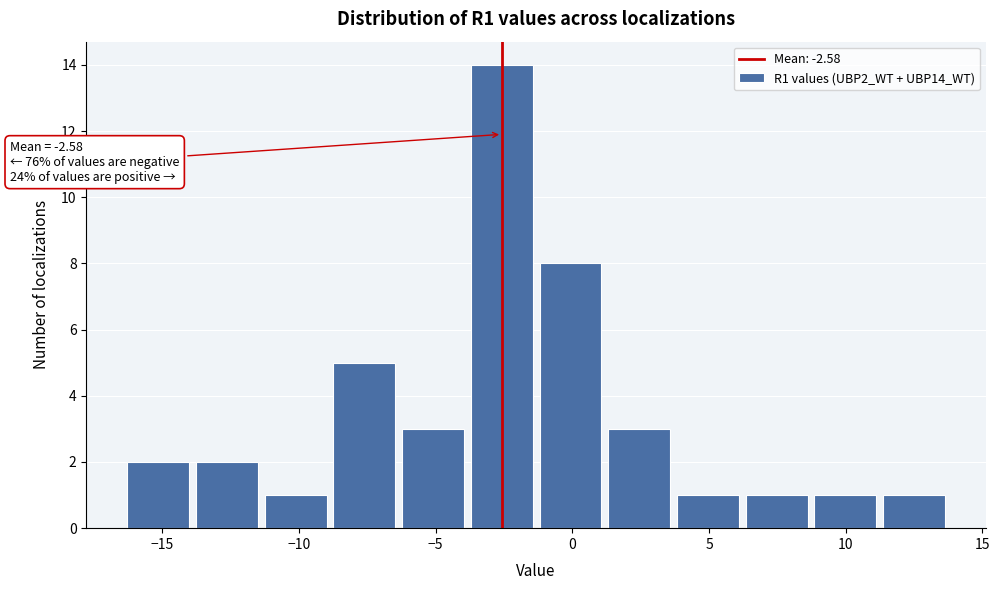

Over which range of the x-axis is the bar tallest?

-4.0 to -1.5